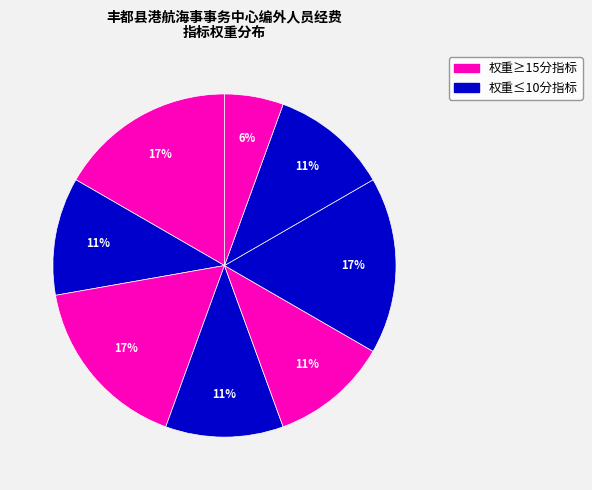

Which slice is the smallest?

主管部门满意度指标